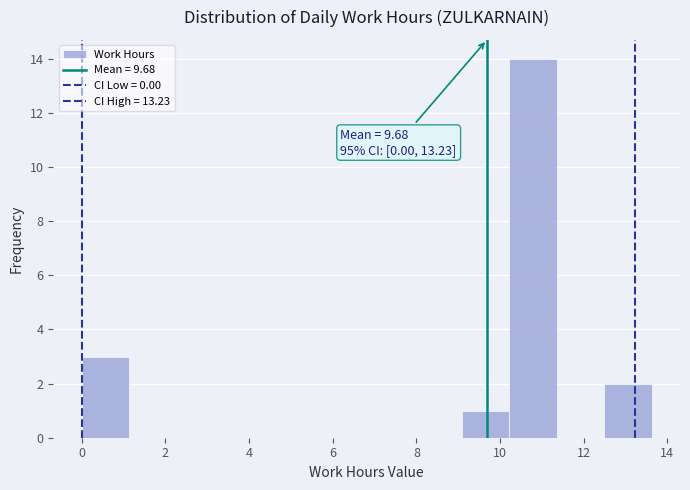

Which range on the x-axis has the tallest bar?

10.2 to 11.4